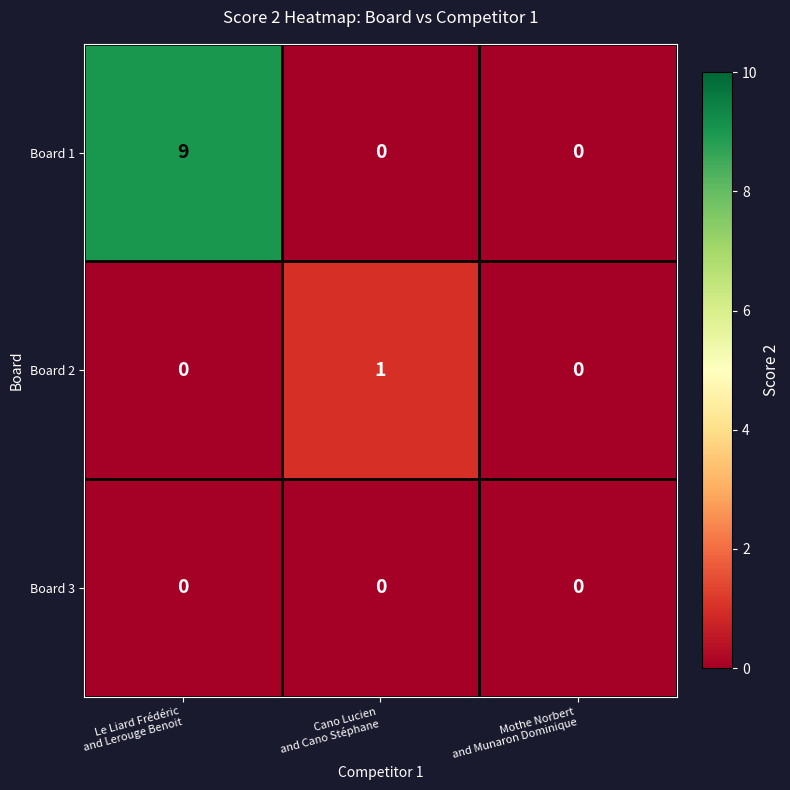

What is the total value across all series at Cano Lucien
and Cano Stéphane?

1